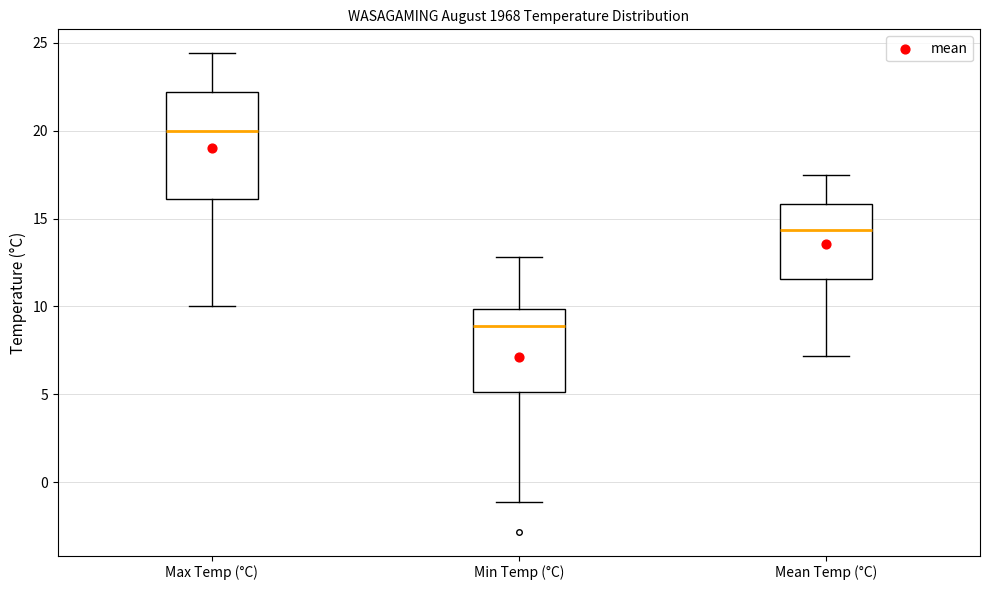

Reading left to right, transcribe this box plot: for each box, give where its median line is, the range the box spans, and where its two whiskers end, as read against the y-axis. The values are not printed on the chart, so give them approximately, as read against the axis.

Max Temp (°C): median 20.0, box 16.0 to 22.0, whiskers 10.0 to 24.5
Min Temp (°C): median 9.0, box 5.0 to 10.0, whiskers -1.0 to 13.0
Mean Temp (°C): median 14.5, box 11.5 to 16.0, whiskers 7.0 to 17.5